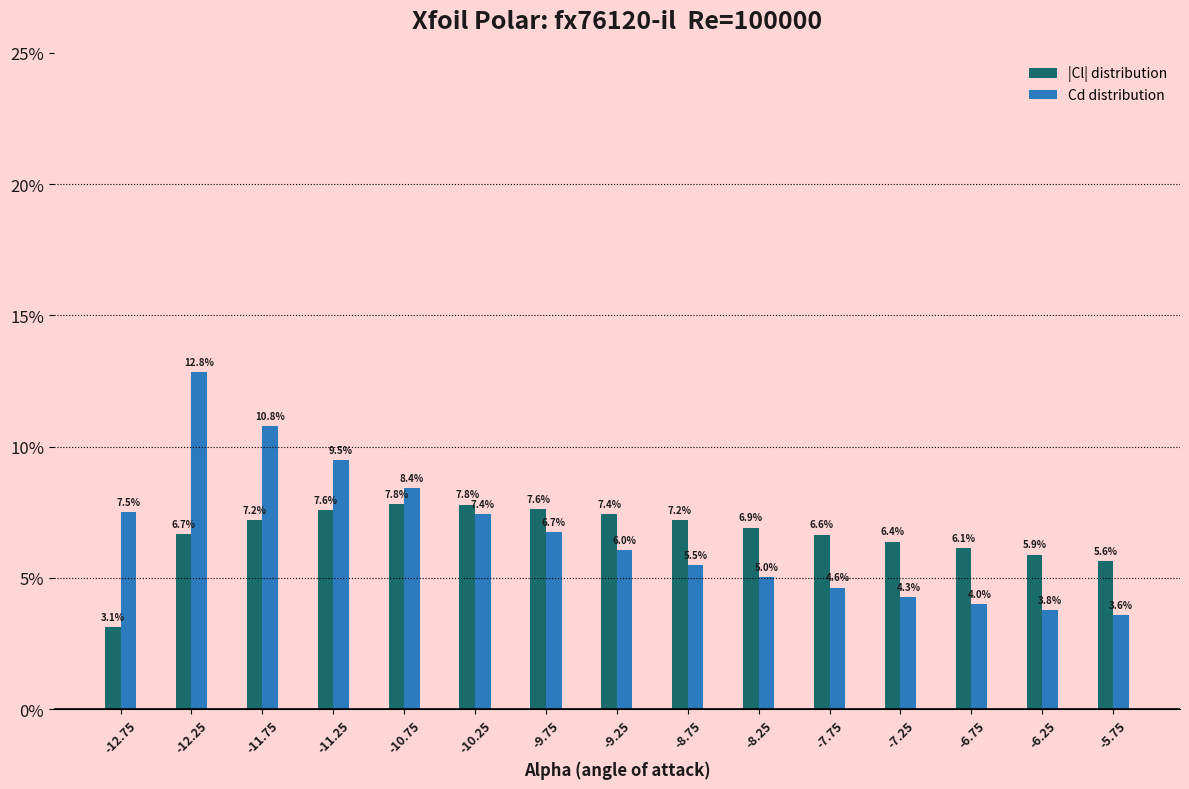

Reading left to right, extract all data points from this chart.

|Cl| distribution: 3.1	6.7	7.2	7.6	7.8	7.8	7.6	7.4	7.2	6.9	6.6	6.4	6.1	5.9	5.6
Cd distribution: 7.5	12.8	10.8	9.5	8.4	7.4	6.7	6.0	5.5	5.0	4.6	4.3	4.0	3.8	3.6